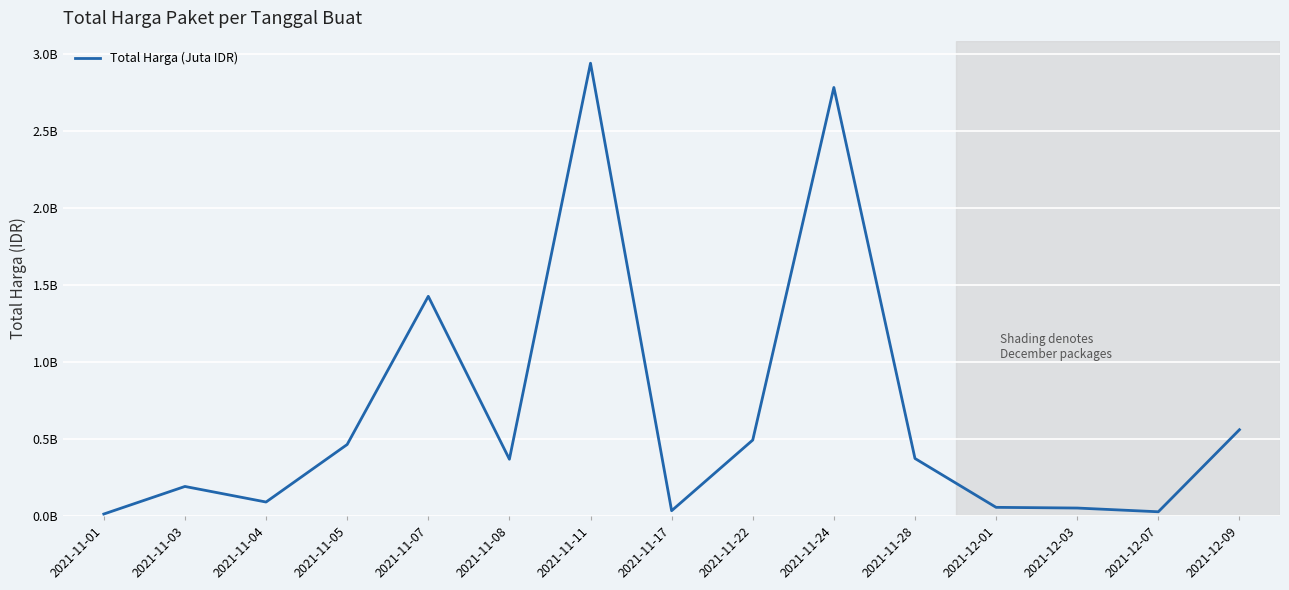

Does the chart have visible grid lines?

Yes